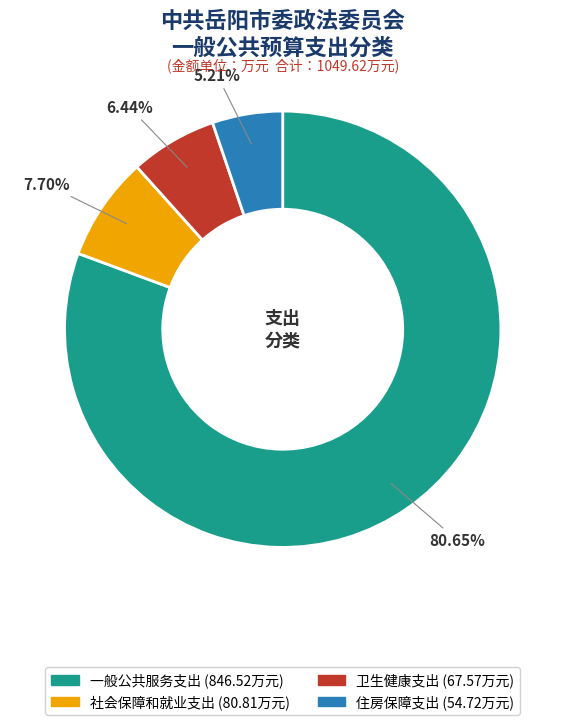

To the nearest percent, what is the combined percentage of 住房保障支出 and 社会保障和就业支出?

13%